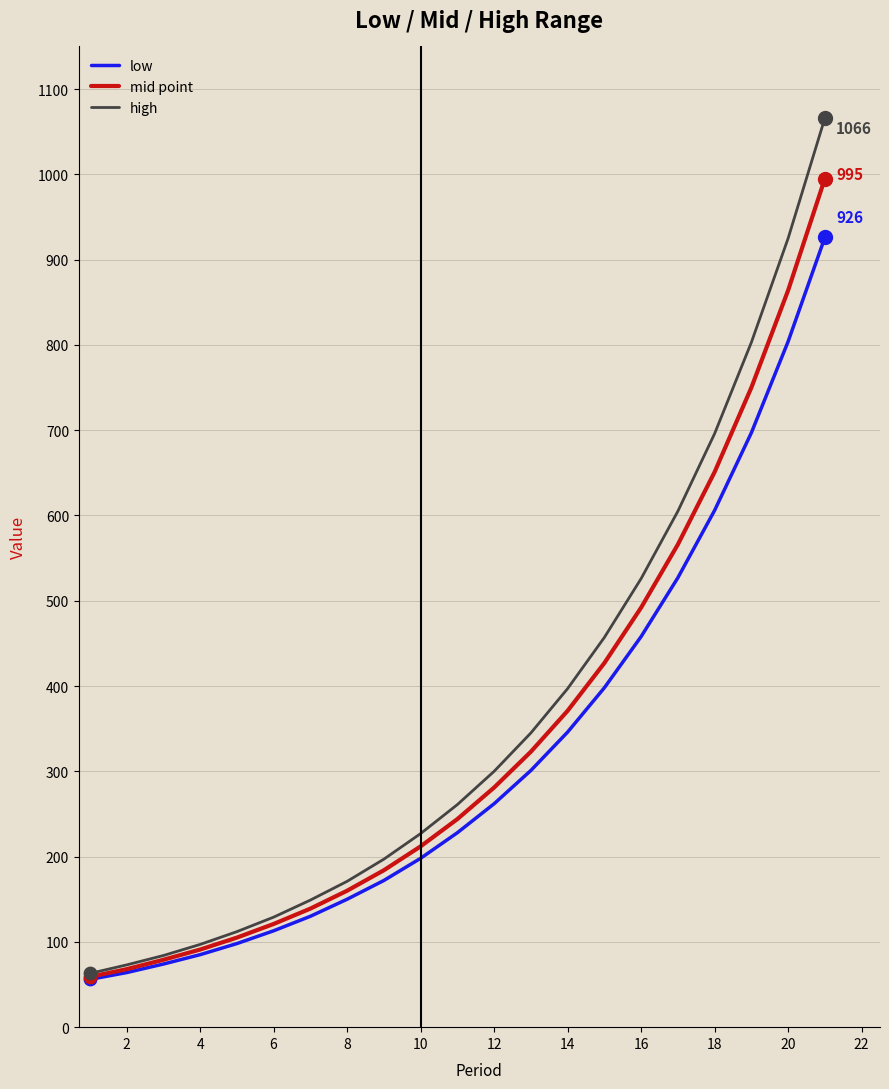

What is the minimum value for mid point?

59